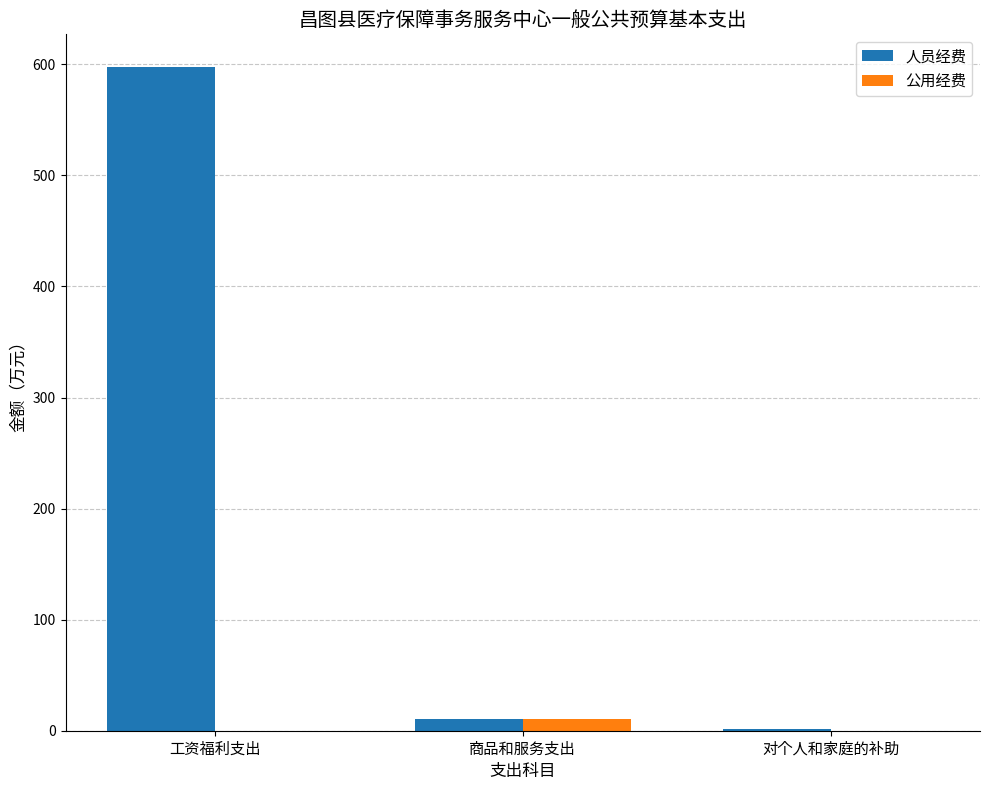

The value of 人员经费 at 工资福利支出 is 597.1. True or false?

True